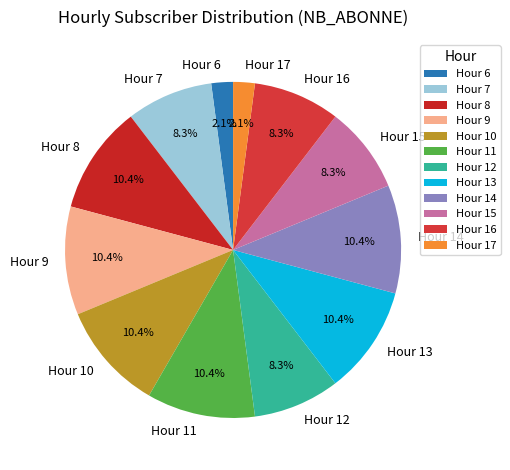

What is the total percentage of Hour 6 and Hour 7?

10.4%